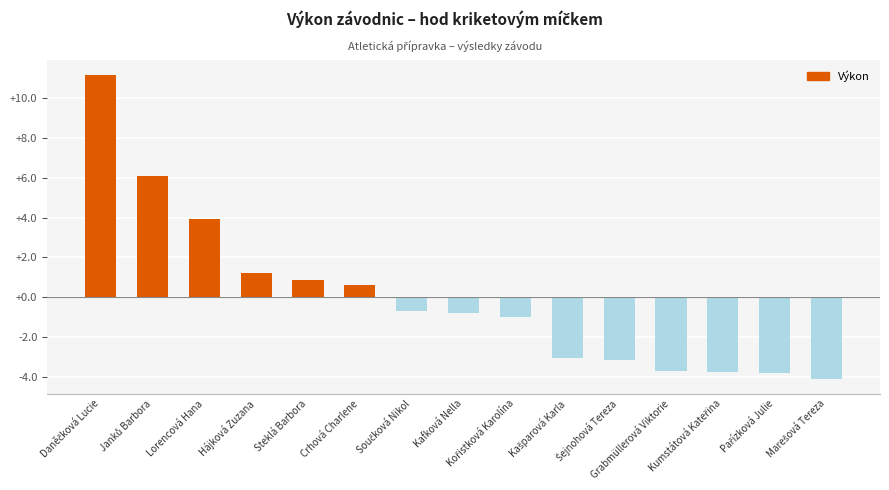

How many values exceed 0?

6